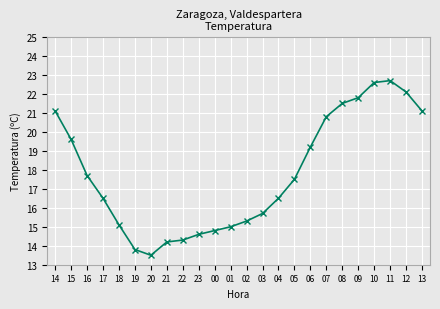

What is the maximum value shown in the chart?

22.7